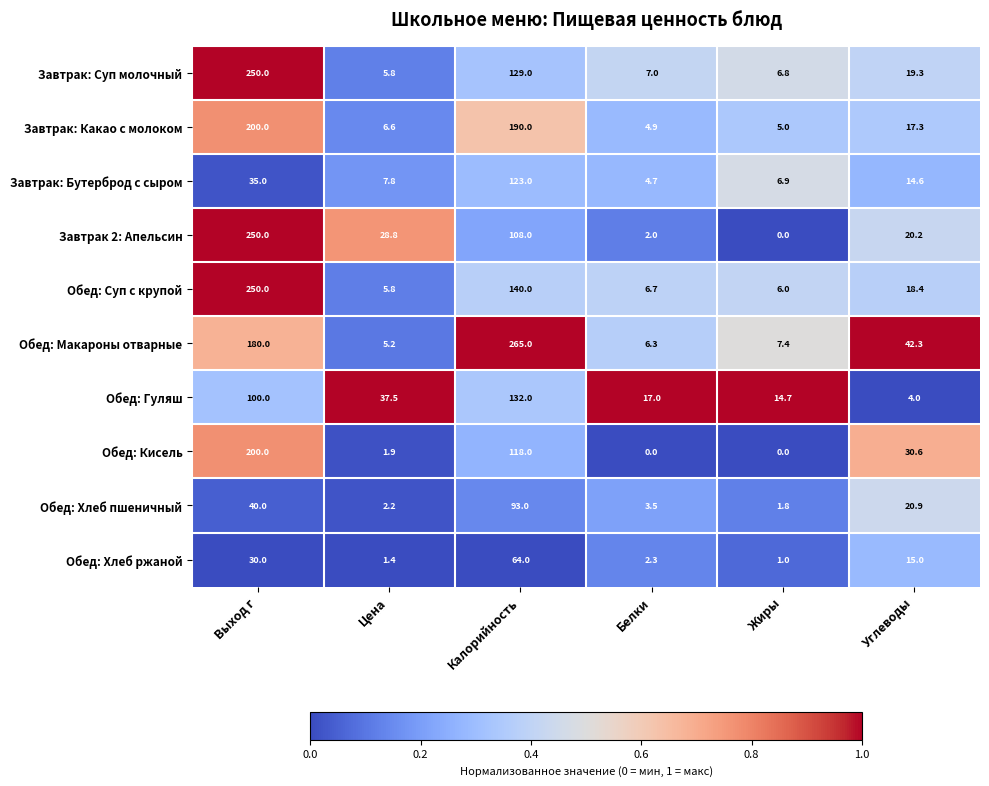

At how many categories does at least one series exceed 0?

6